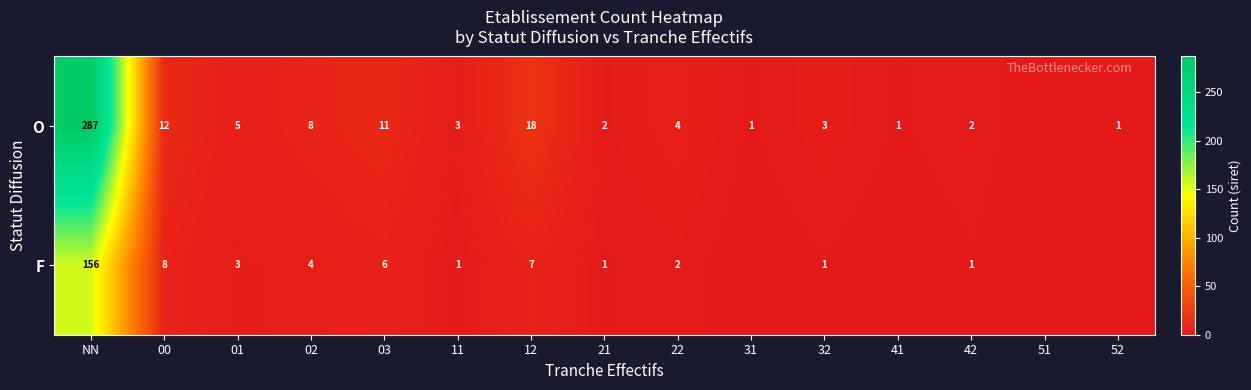

Rank the series at 32 from highest to lowest value.

O, F